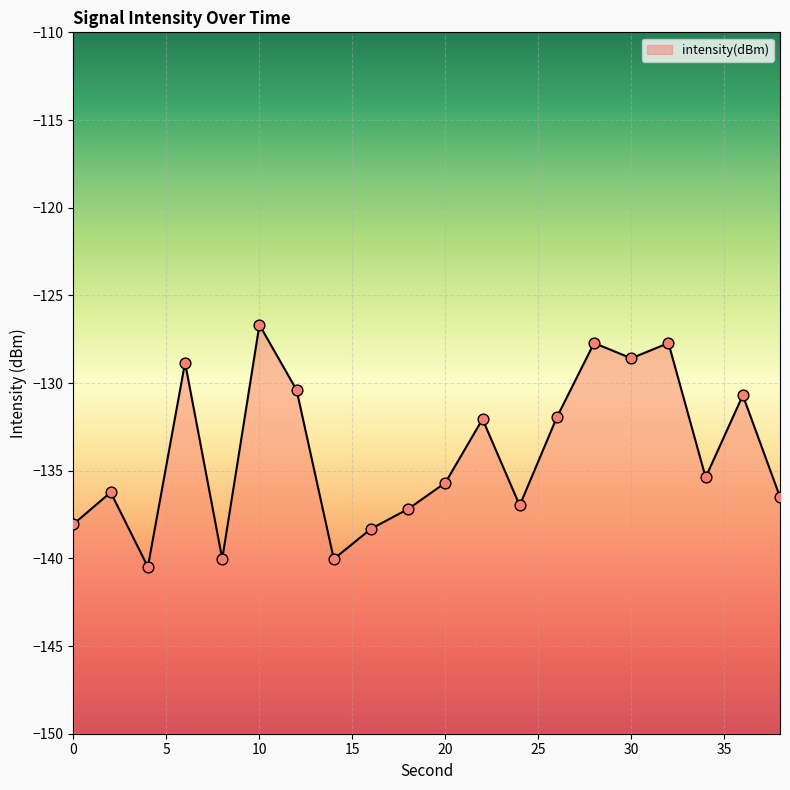

What is the change in value from 26 to 34?

-3.4